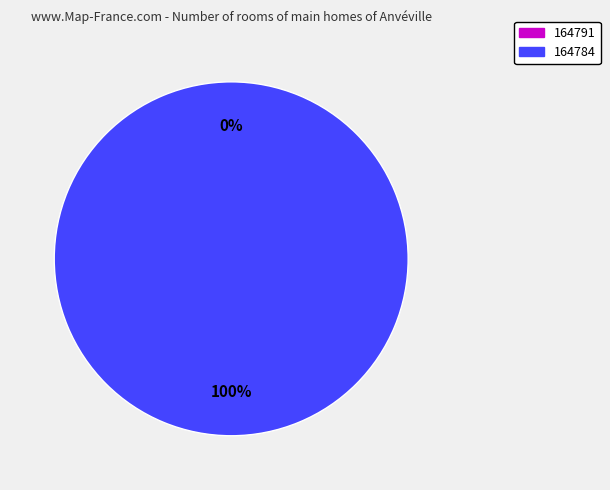

To the nearest percent, what percentage of the pie is 164784?

100%